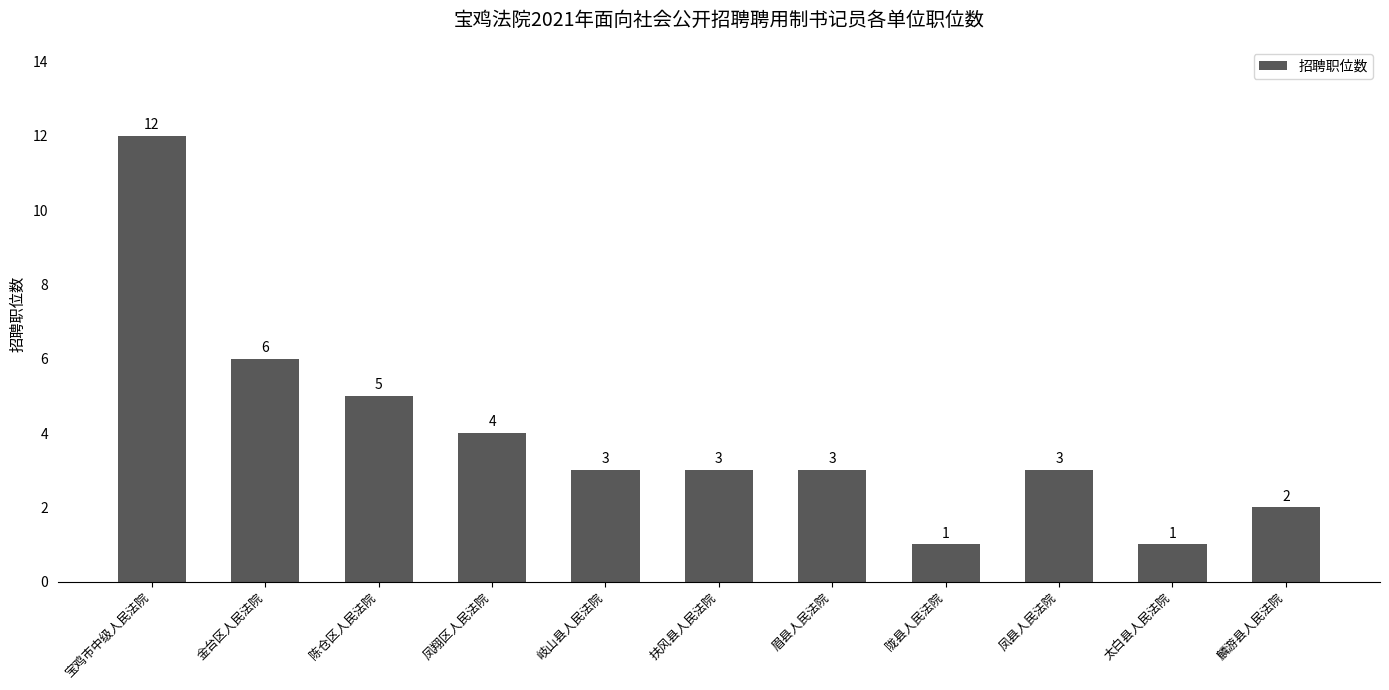

What is the ratio of the value at 太白县人民法院 to the value at 眉县人民法院?

0.3